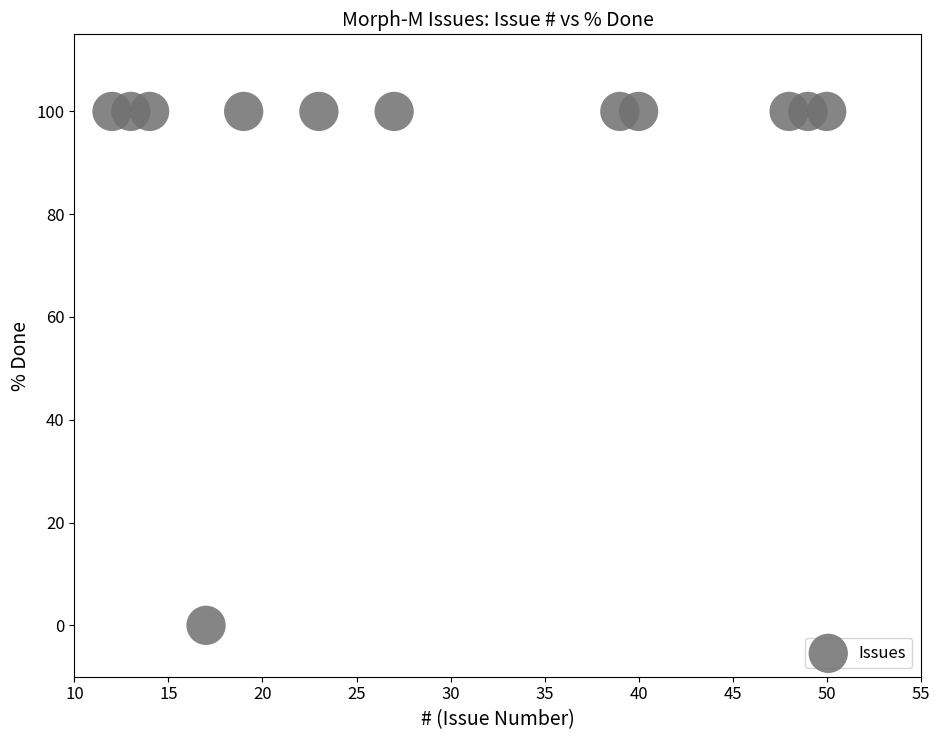

What is the average Y value?

92